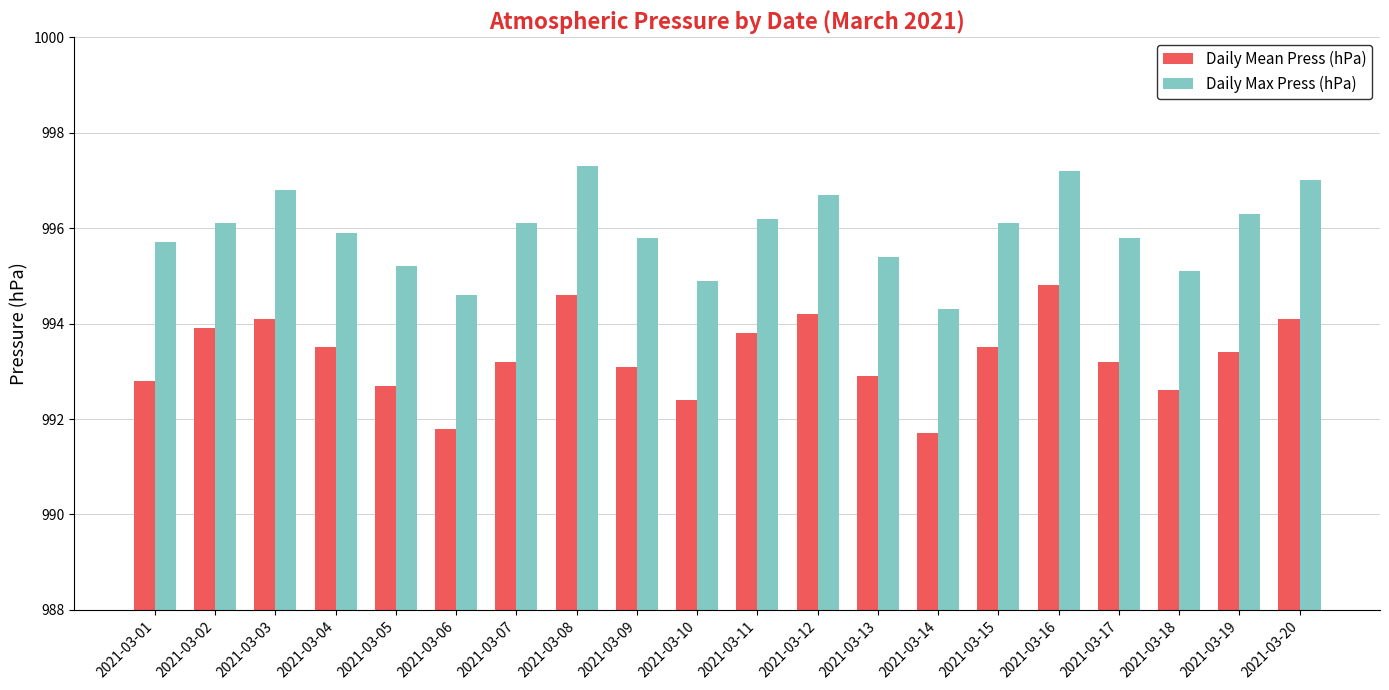

At which label does Daily Mean Press (hPa) reach its peak?

2021-03-16